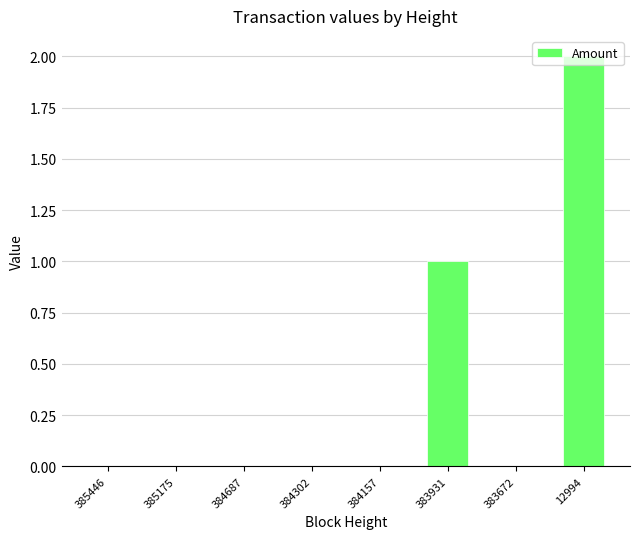

What is the sum of all values?

3